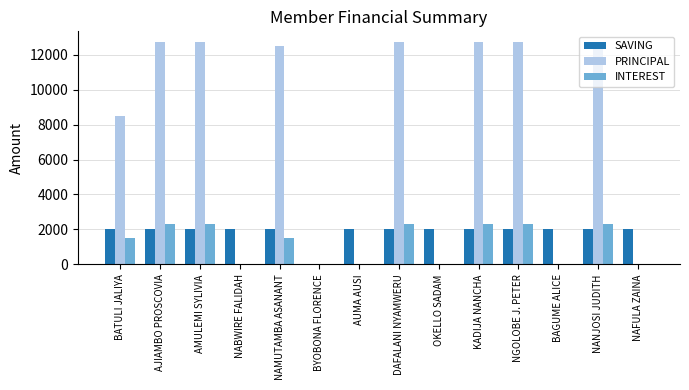

Which series has the largest total across all categories?

PRINCIPAL